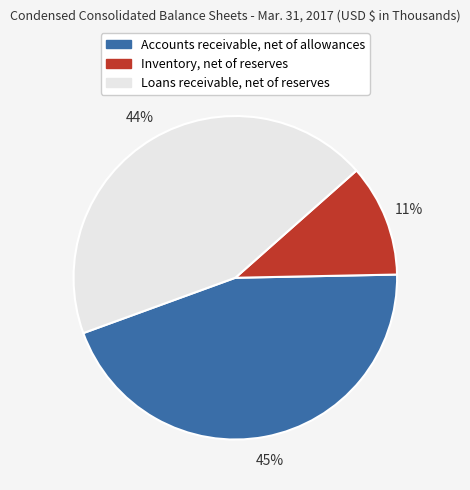

How many segments does this pie chart have?

3